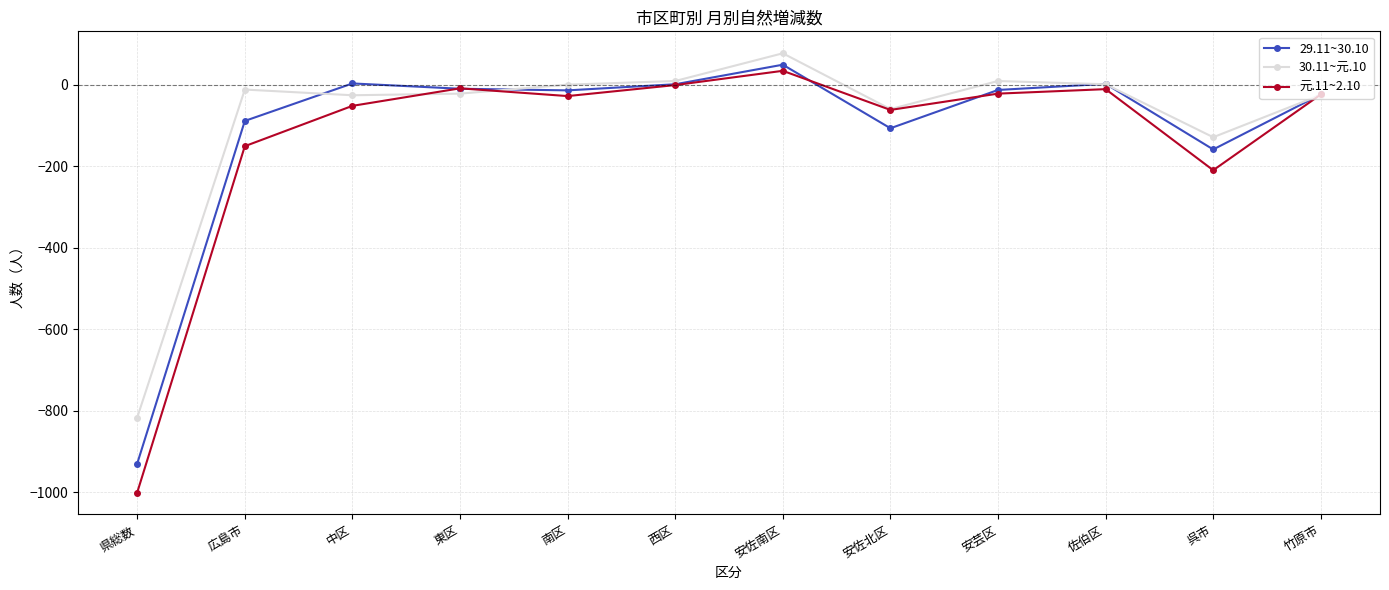

What position from the right is 竹原市?

1